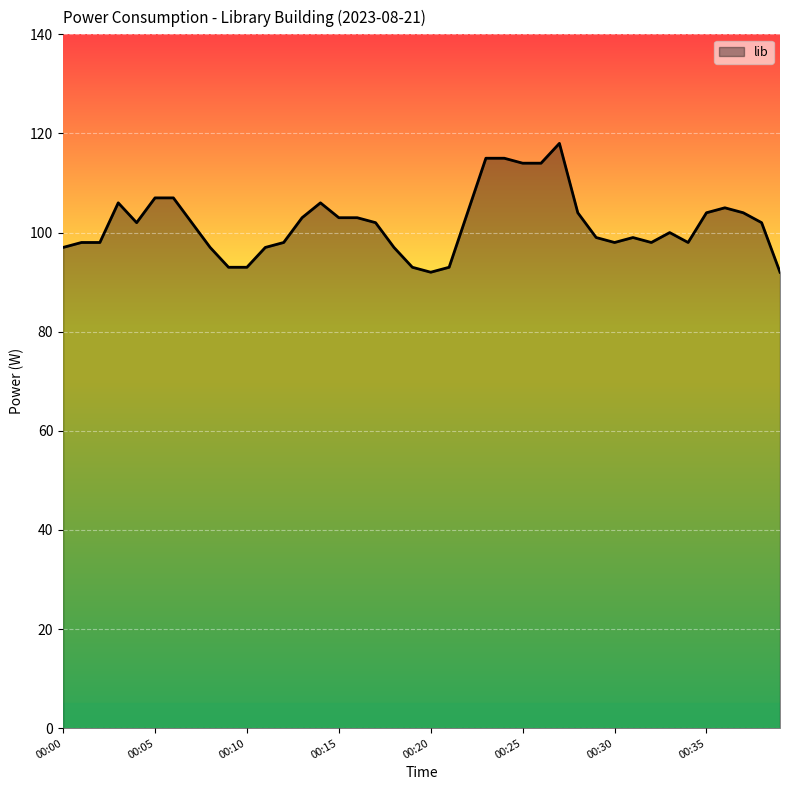

What is the greatest value displayed?

118